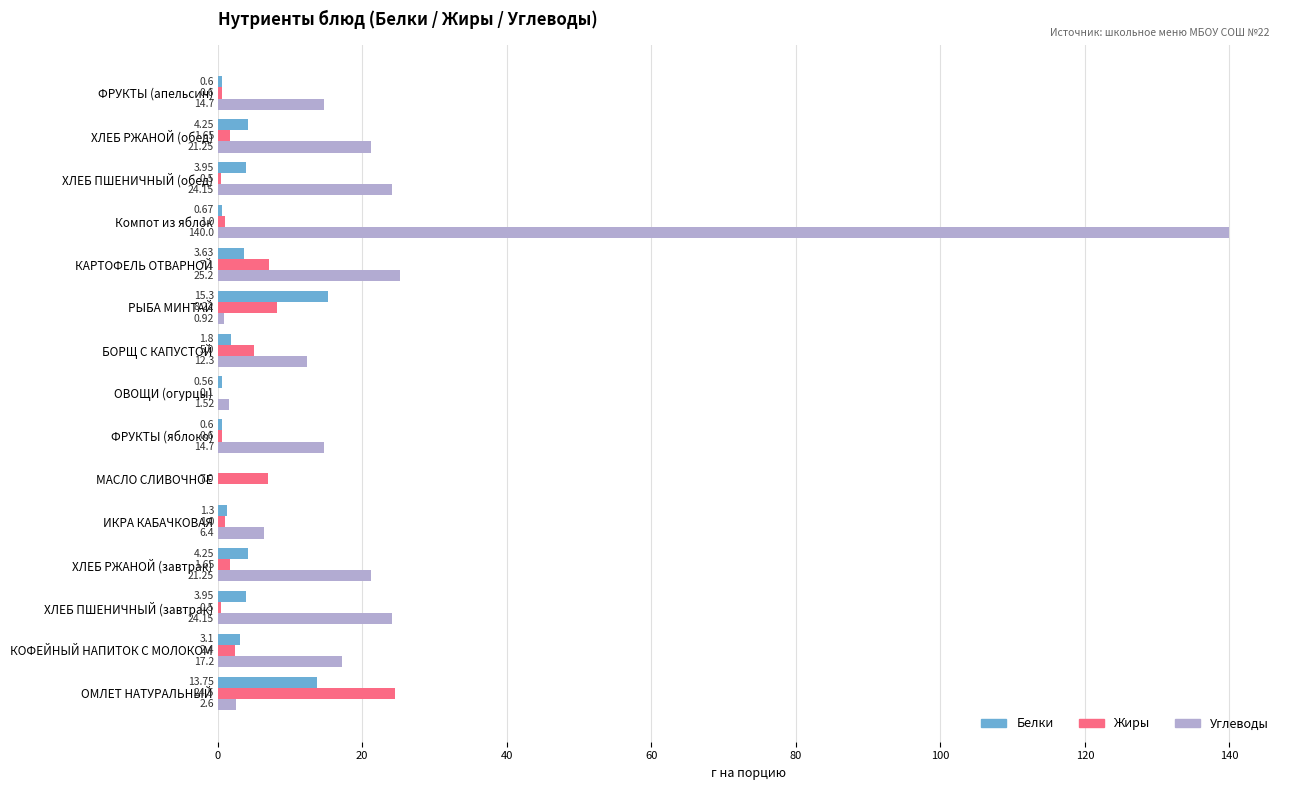

Which category has the highest value across all series?

Компот из яблок